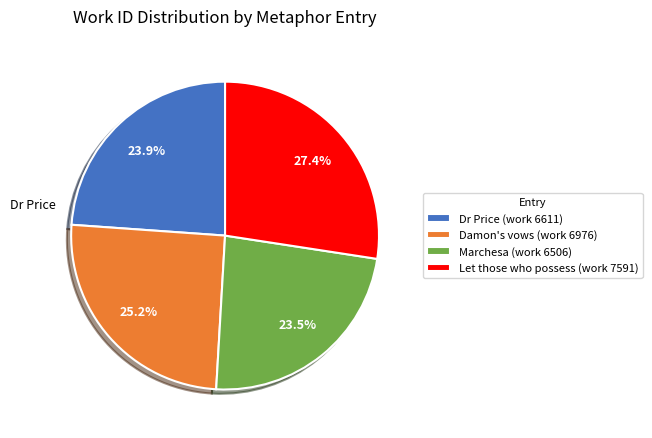

True or false: Dr Price (work 6611) accounts for 32% of the total.

False